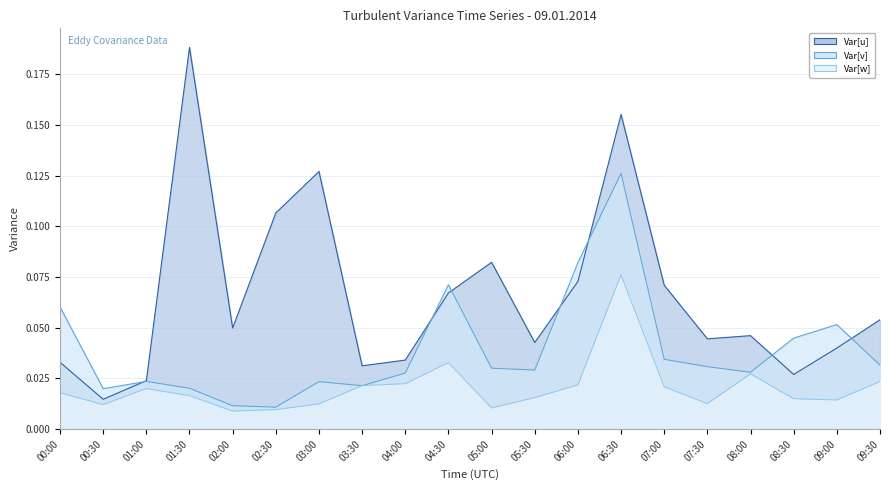

What is the approximate value of Var[u] line at 04:30?

0.1